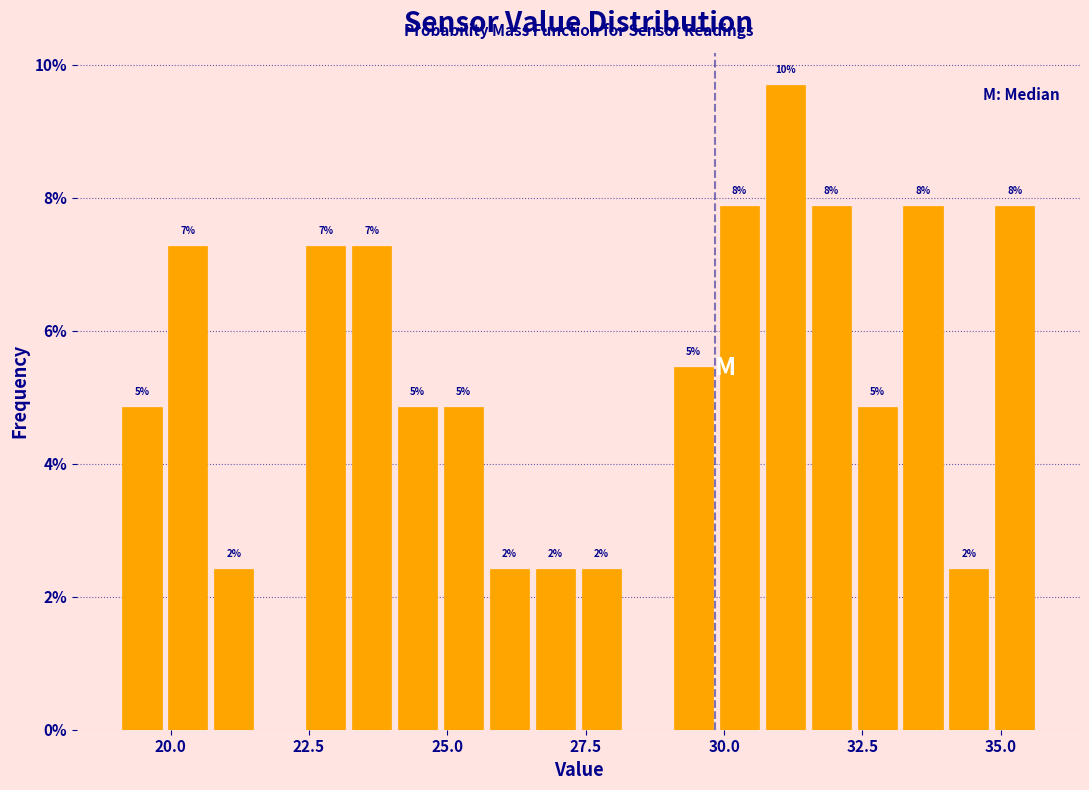

Around what value on the x-axis is the tallest bar? Give the approximate position of its centre, as read against the axis.

31.0